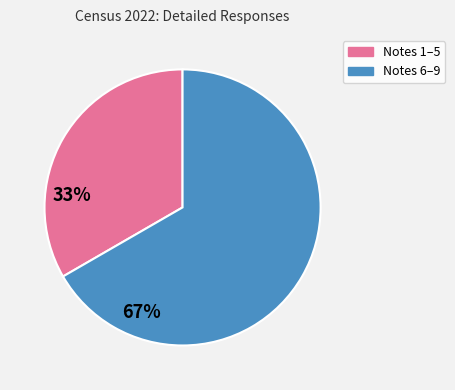

The Notes 1–5 slice represents 41% of the pie. True or false?

False